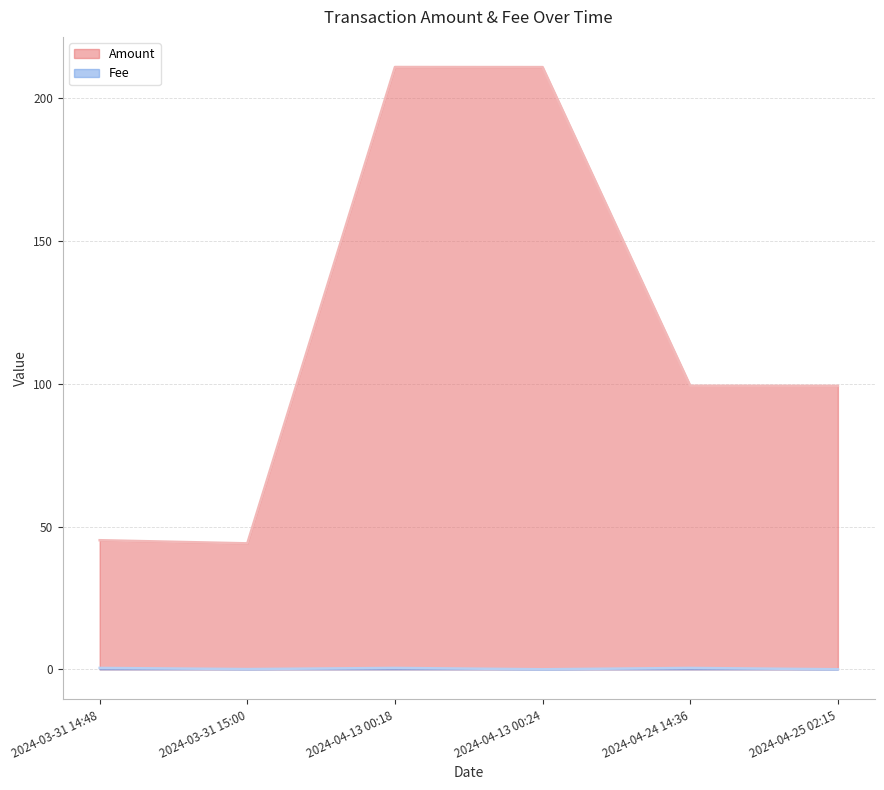

Reading left to right, what are all the values shown in this chart?

Amount: 2024-03-31 14:48=45.2	2024-03-31 15:00=44.1	2024-04-13 00:18=210.8	2024-04-13 00:24=210.8	2024-04-24 14:36=99.3	2024-04-25 02:15=99.2
Fee: 2024-03-31 14:48=0.5	2024-03-31 15:00=0.1	2024-04-13 00:18=0.5	2024-04-13 00:24=0.0	2024-04-24 14:36=0.5	2024-04-25 02:15=0.0